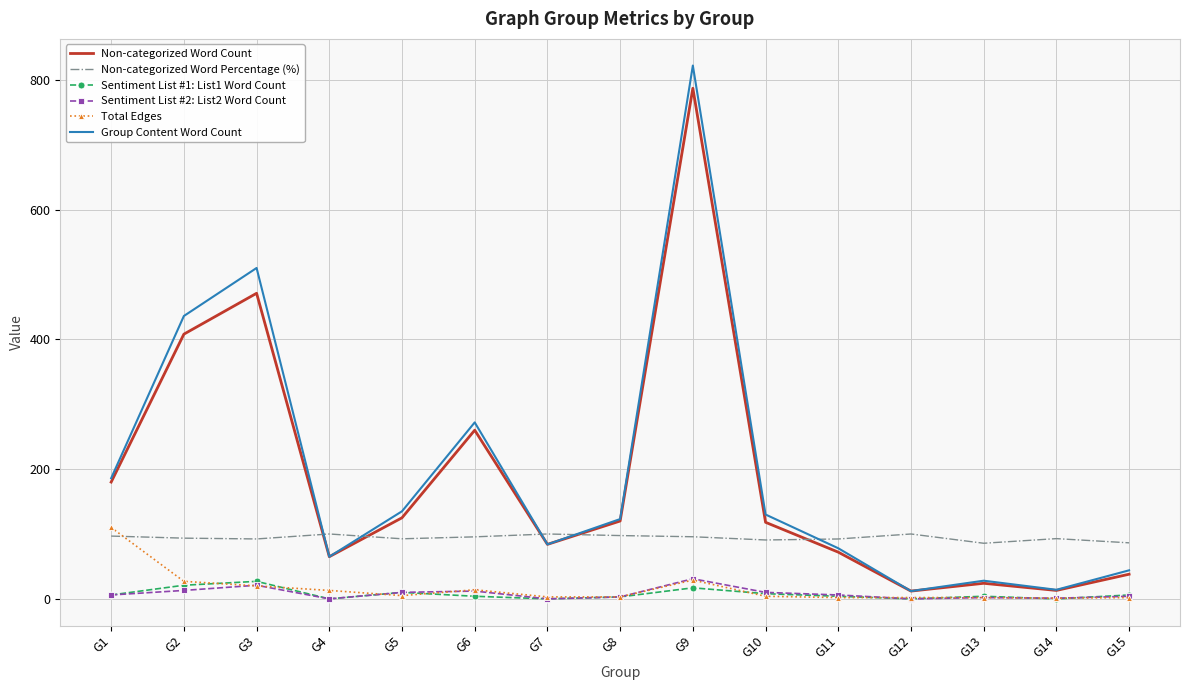

Which series has the largest range (max minus min)?

Group Content Word Count